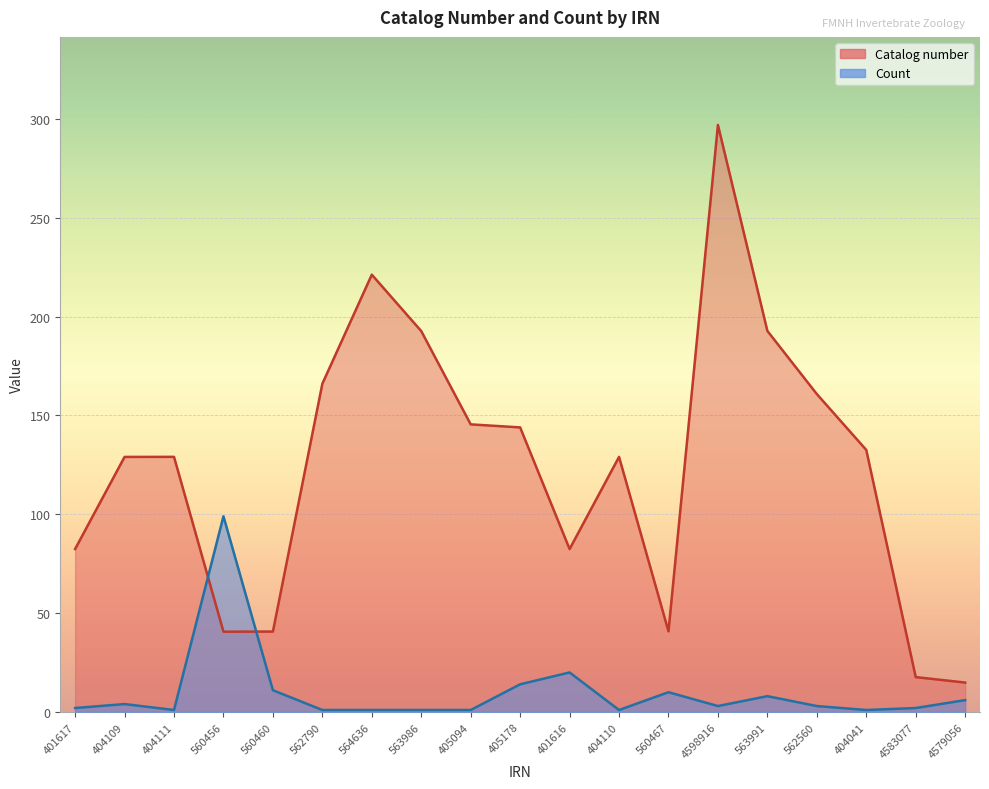

What is the spread (max minus min) of values at 404109?

125.0